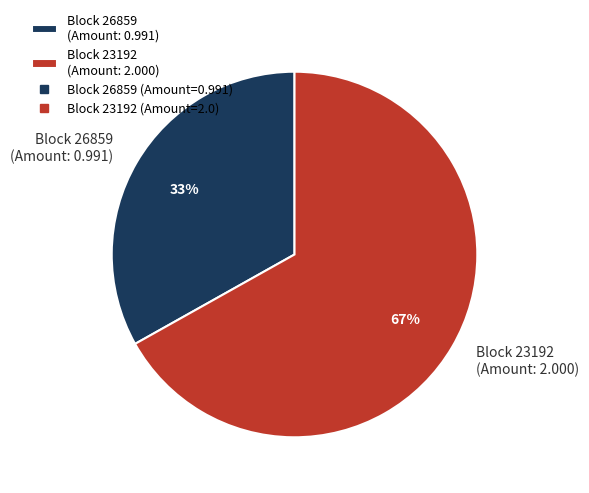

The Block 26859 (Amount: 0.991) slice represents 33% of the pie. True or false?

True